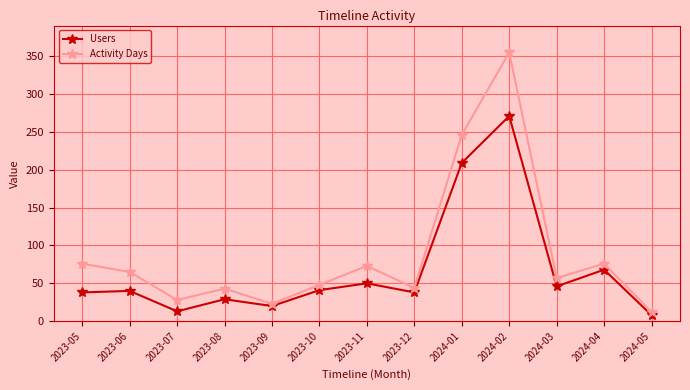

The value of Activity Days at 2023-10 is 48. True or false?

True